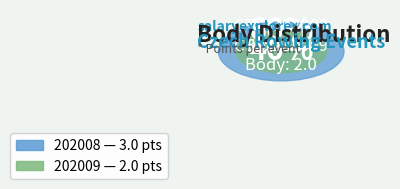

To the nearest percent, what is the average slice percentage?

50%